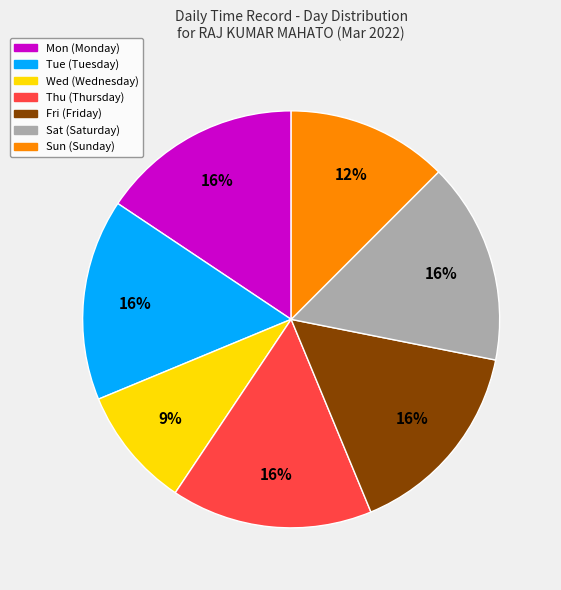

To the nearest percent, what portion does Tue represent?

16%